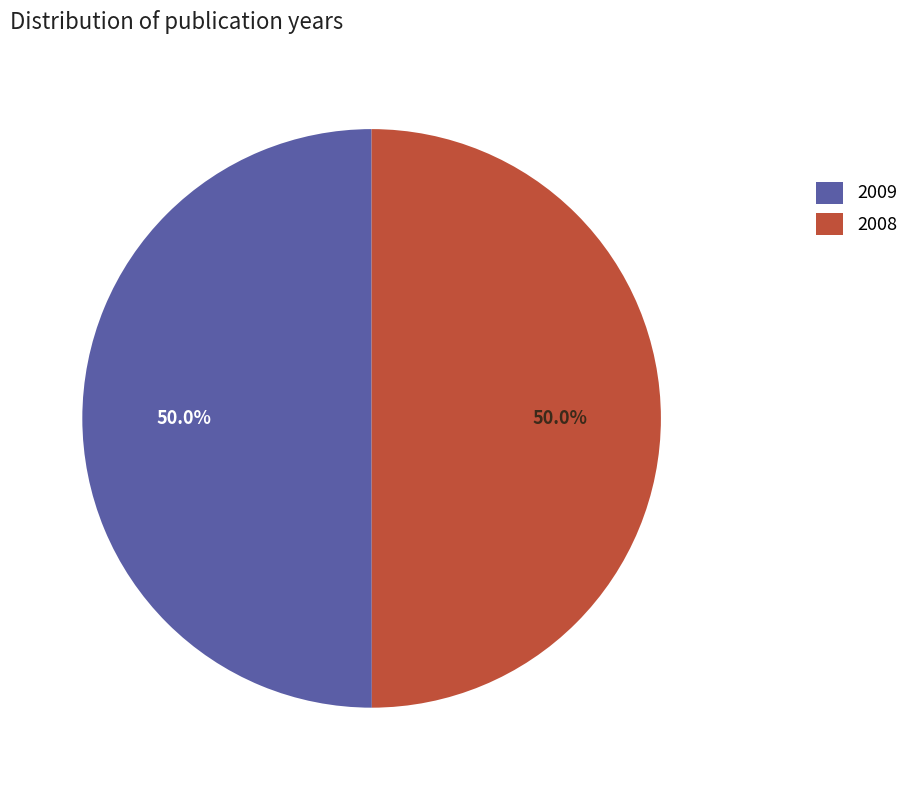

What is the ratio of the value at 2008 to the value at 2009?

1.0